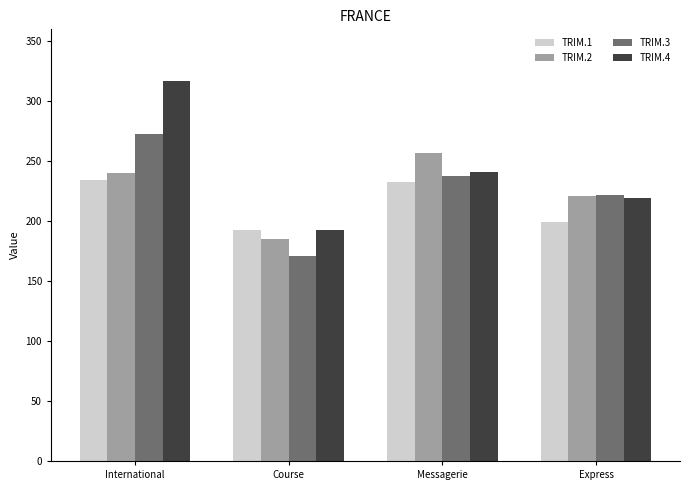

Is it true that TRIM.1 equals 66 at Messagerie?

False